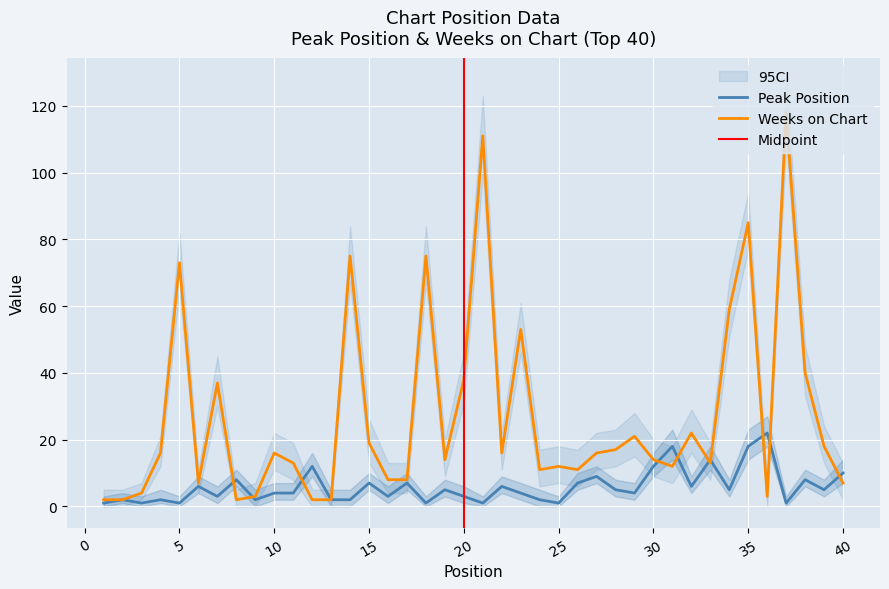

Rank the categories by Weeks on Chart value from lowest to highest.

1, 2, 8, 12, 13, 9, 36, 3, 6, 40, 16, 17, 24, 26, 25, 31, 11, 33, 19, 30, 4, 10, 22, 27, 28, 39, 15, 29, 32, 7, 20, 38, 23, 34, 5, 14, 18, 35, 21, 37